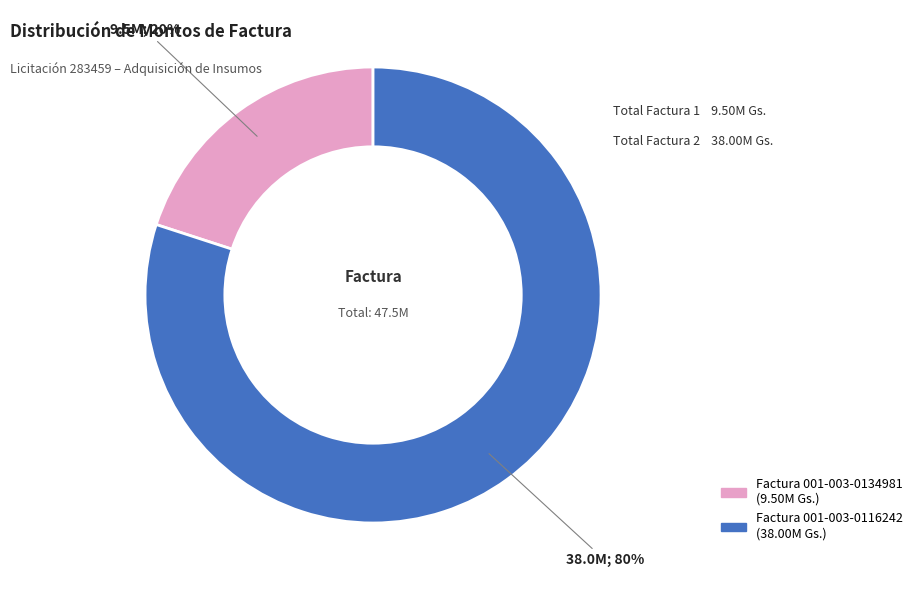

How many segments does this pie chart have?

2